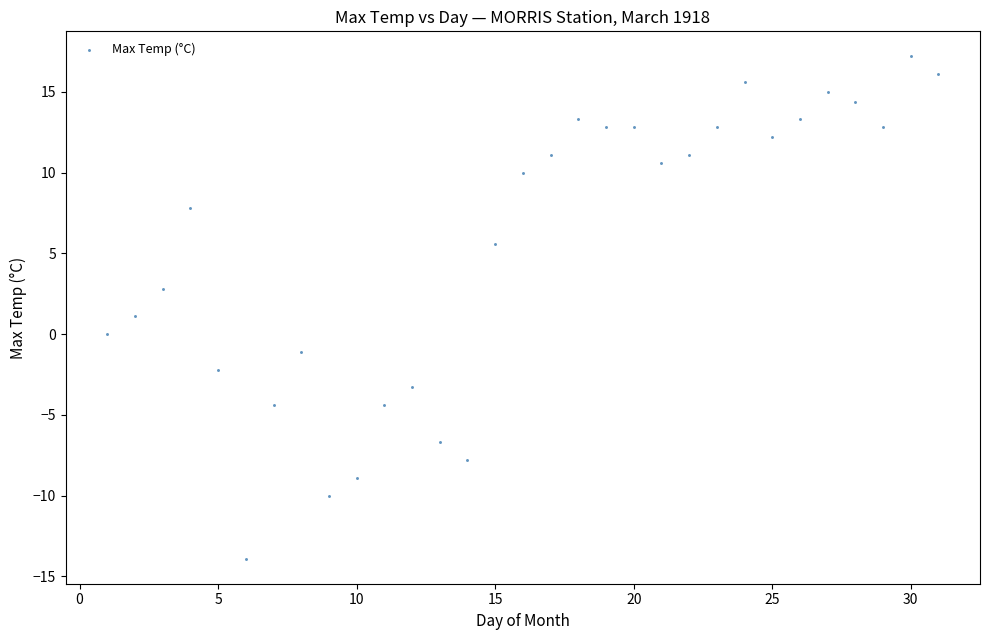

What is the range of X values (max minus min)?

30.0